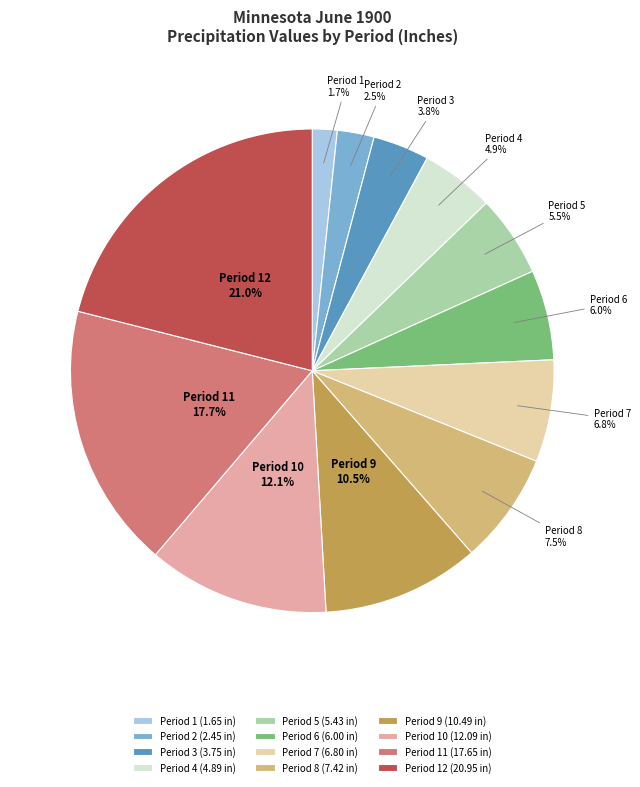

What portion of the pie excludes Period 1?

98.3%